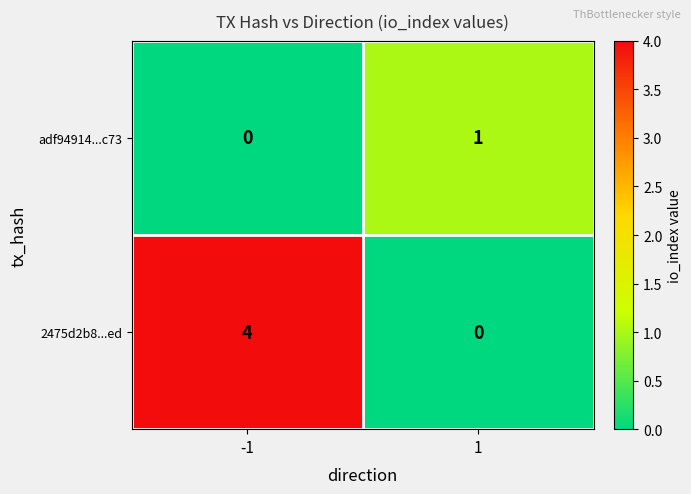

At which category is the sum across all series the highest?

-1